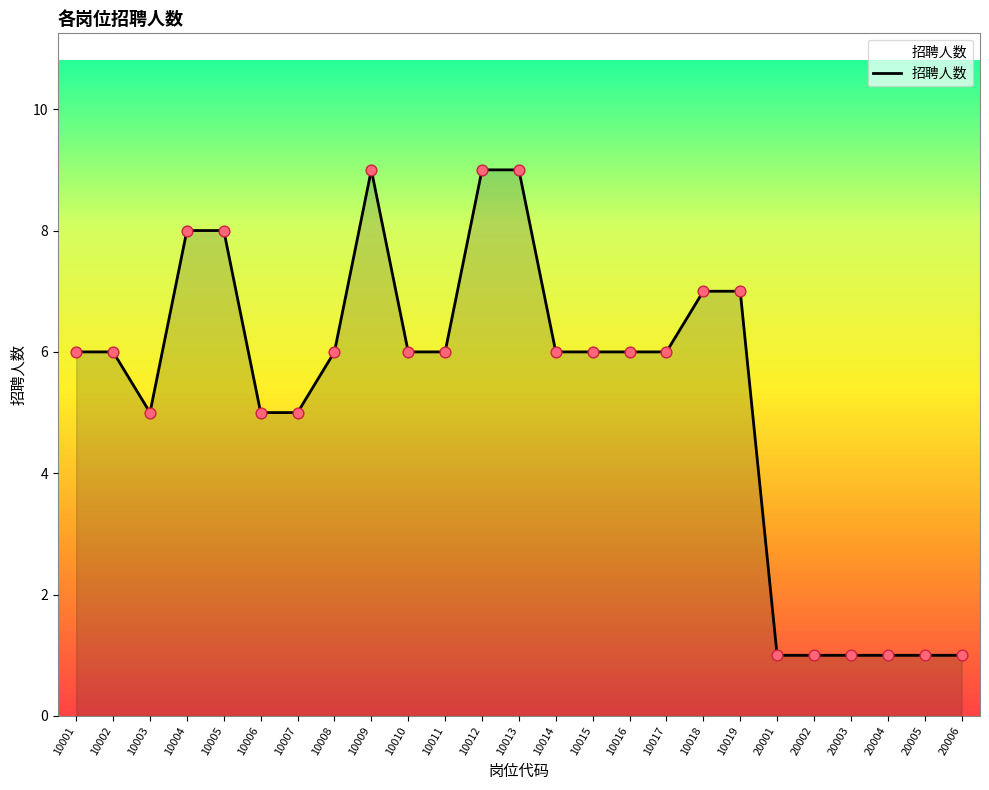

What is the change in value from 10007 to 20001?

-4